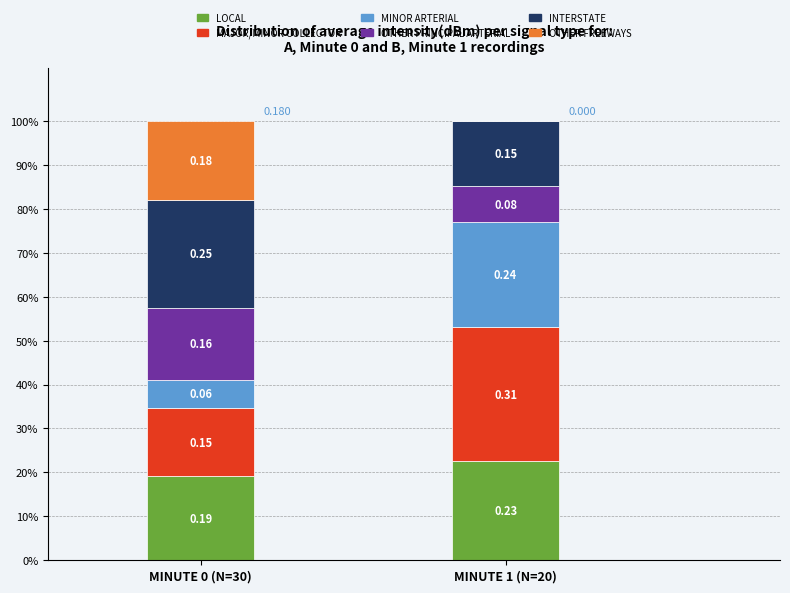

Does the chart contain stacked bars?

Yes